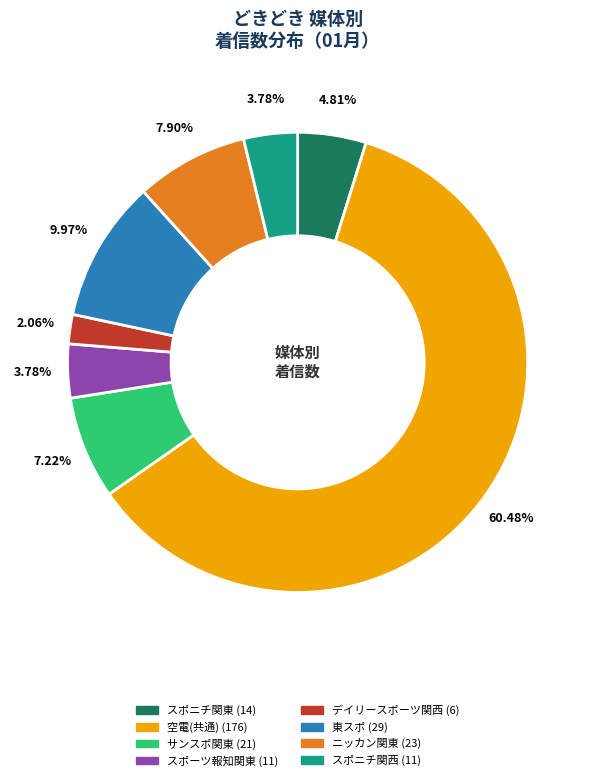

Is it true that スポニチ関東 is 5% of the pie?

True